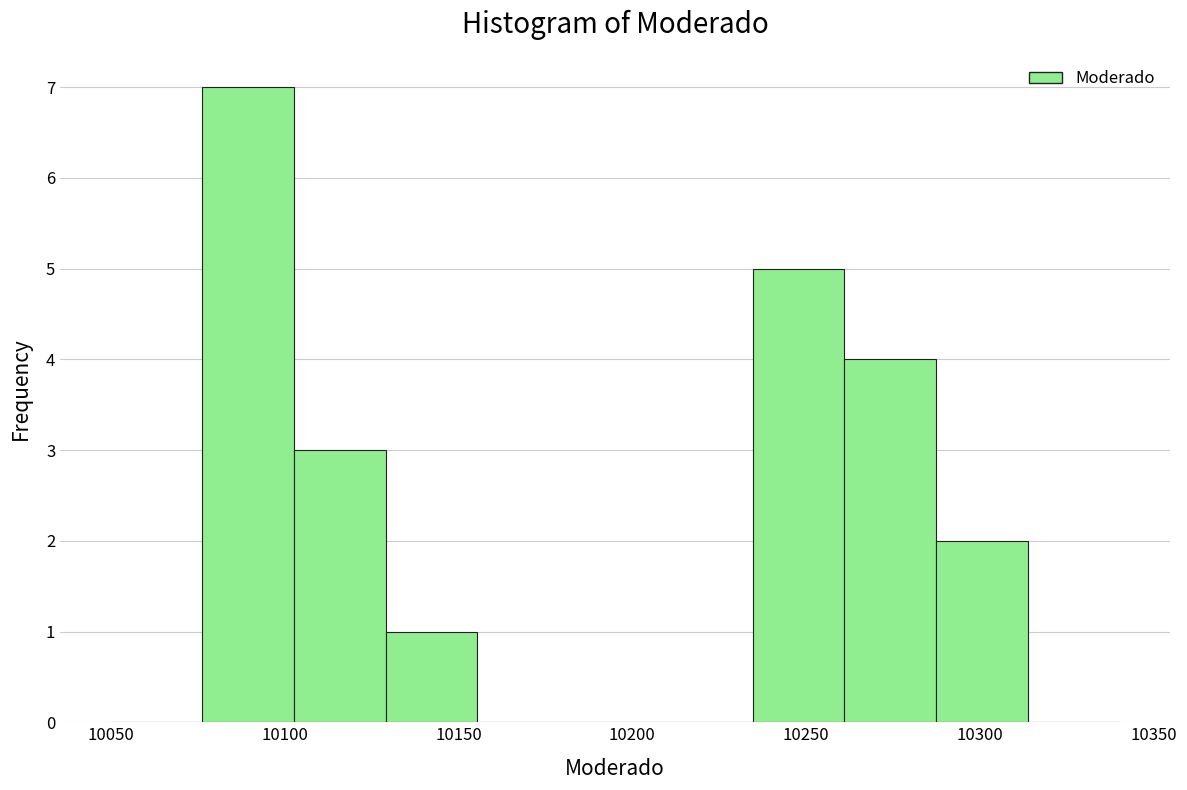

What is the height of the bar covering 10235 to 10260 on the x-axis? Neither the bar edges nor the heights are printed on the chart, so give them approximately, as read against the axes.

5